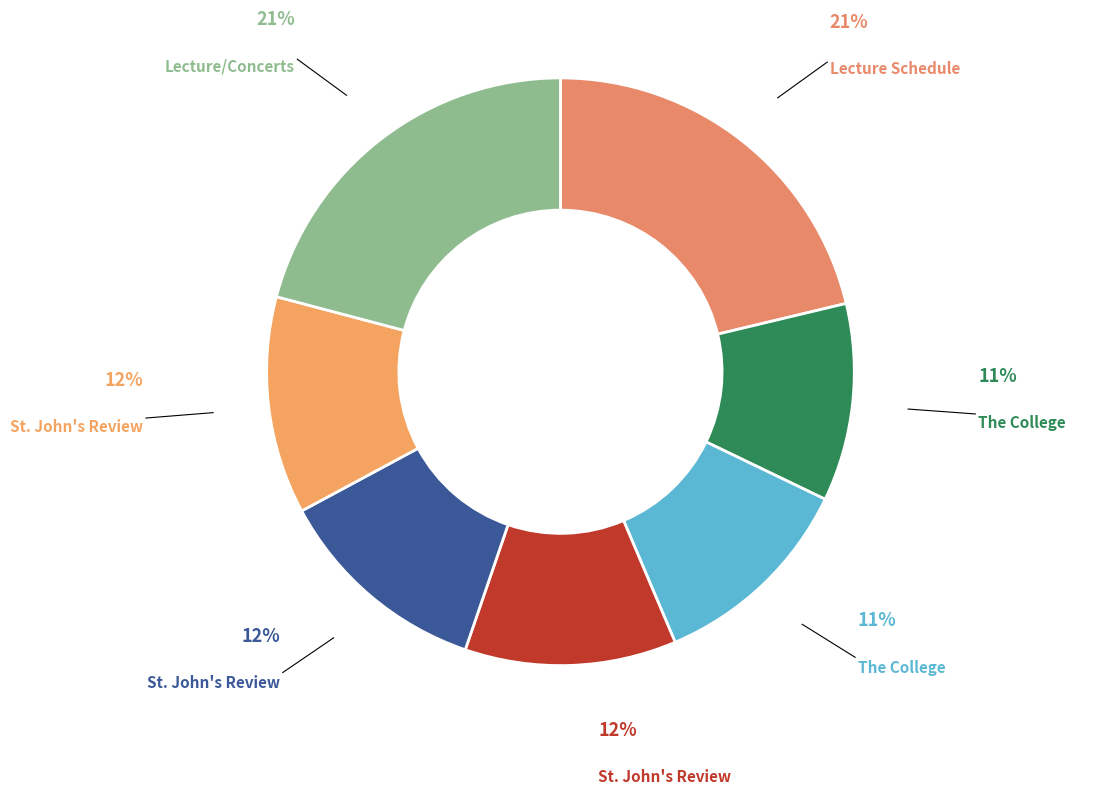

Is there a majority slice in this chart?

No